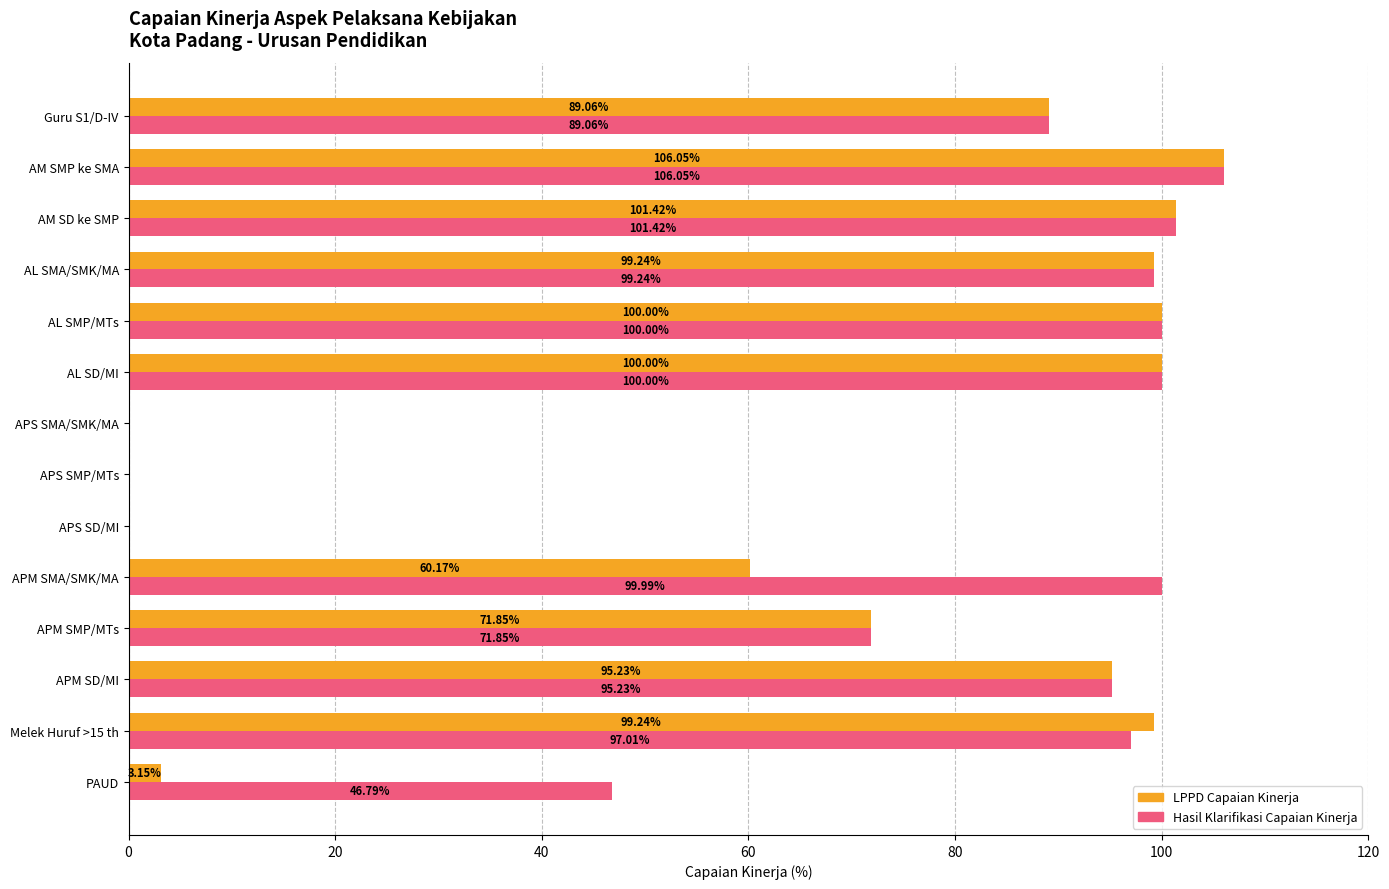

At which label is Hasil Klarifikasi Capaian Kinerja closest to 53?

PAUD